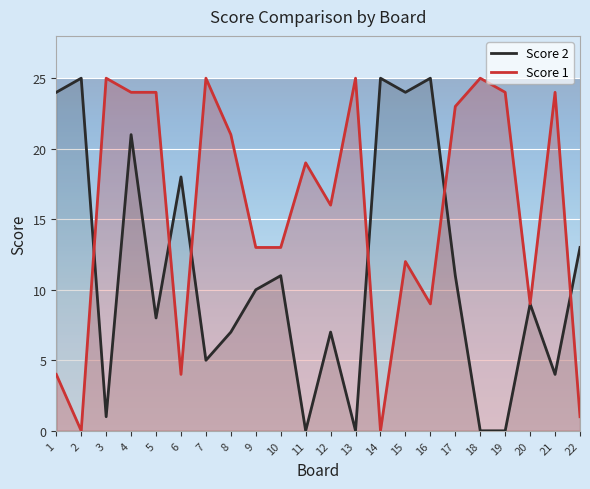

What is the sum of all Score 1 values?

340